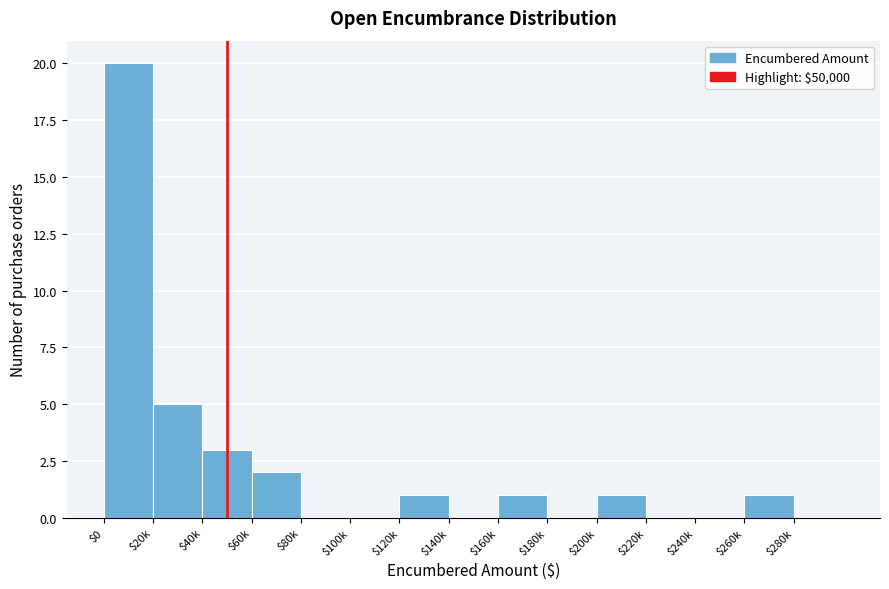

At which label is the value closest to 10?

$20k